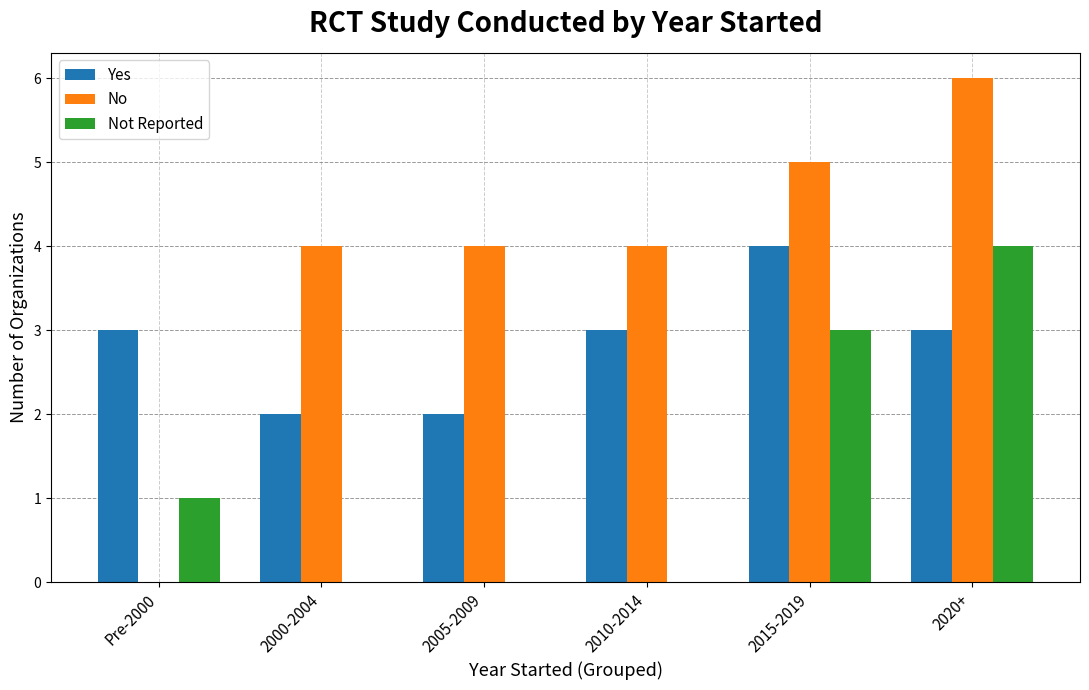

What is the total value across all series at 2000-2004?

6